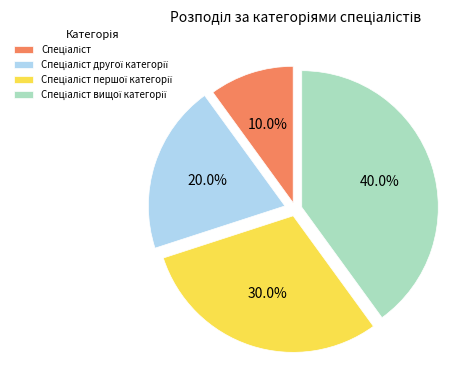

Does any single category account for the majority?

No